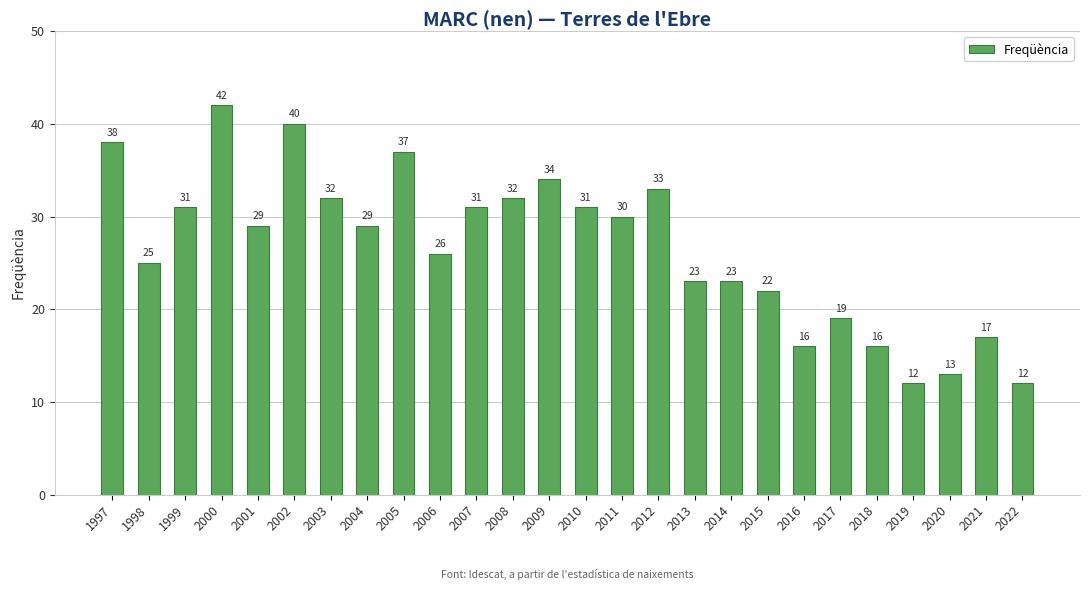

Is it true that the value at 2014 is 8?

False